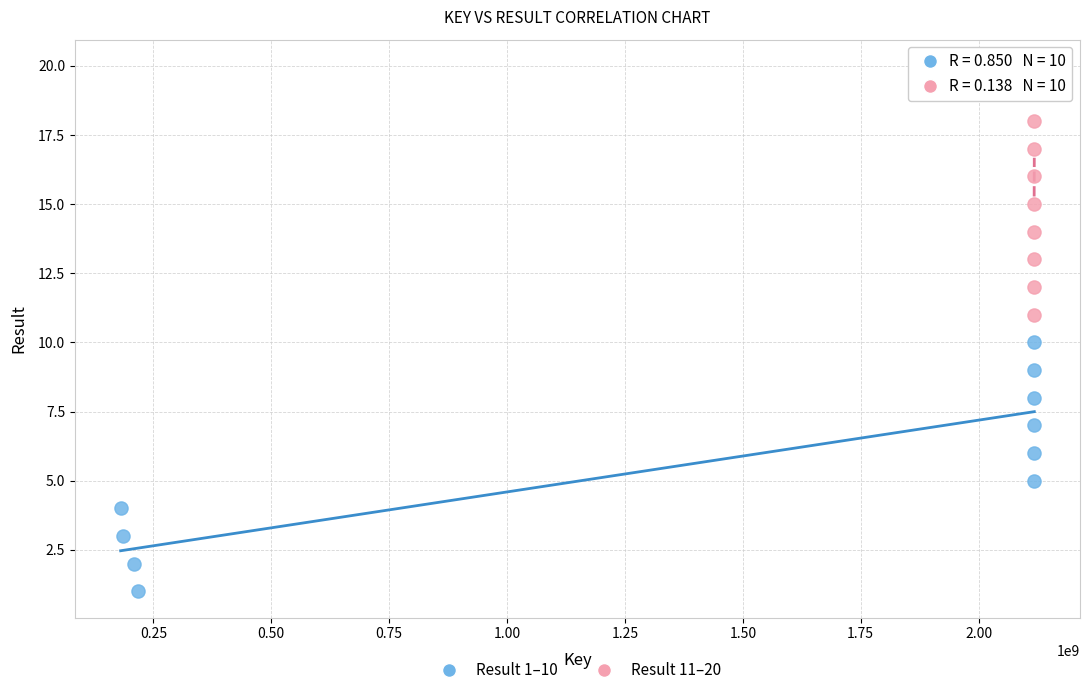

Which series reaches the minimum Y coordinate?

Result 1–10